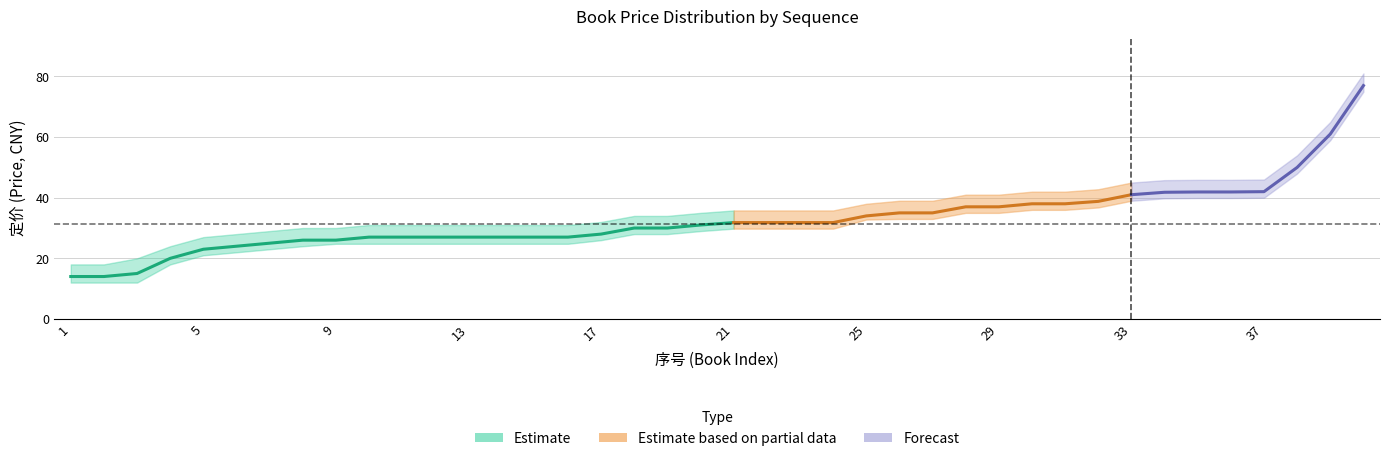

Is this an area chart (filled region under the line)?

No